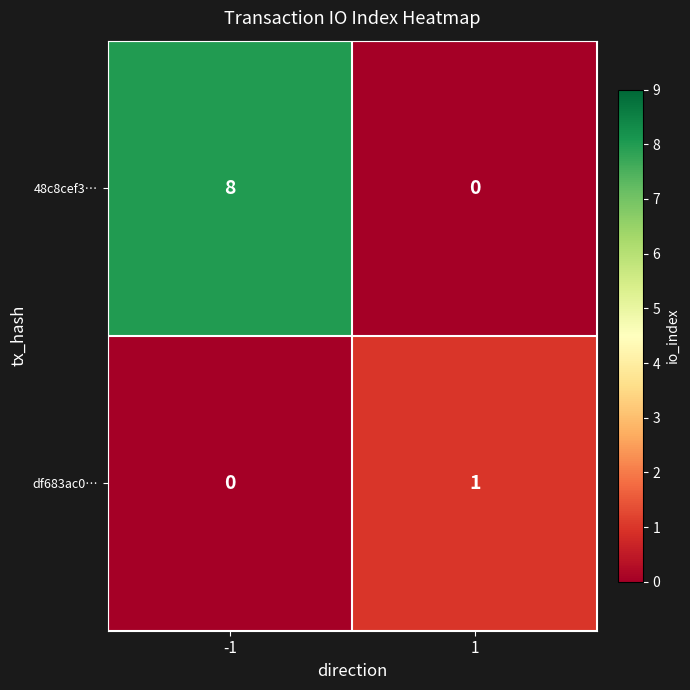

How many data points in df683ac0… are less than 1?

1